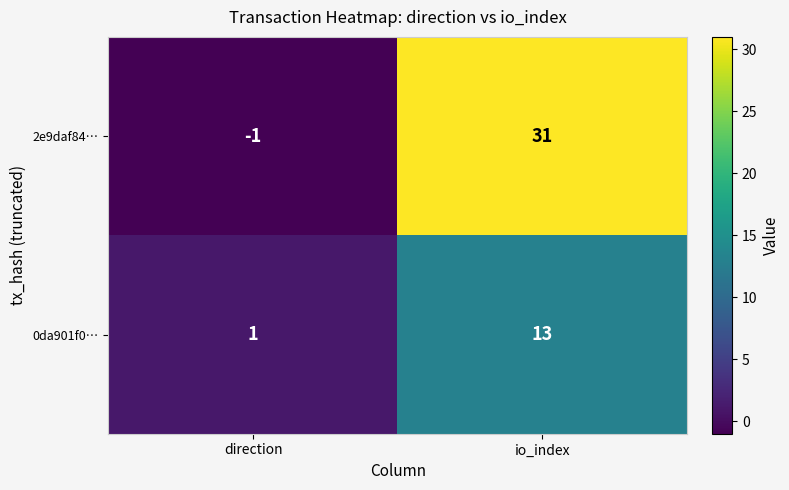

Reading left to right, extract all data points from this chart.

2e9daf84…: direction=-1	io_index=31
0da901f0…: direction=1	io_index=13